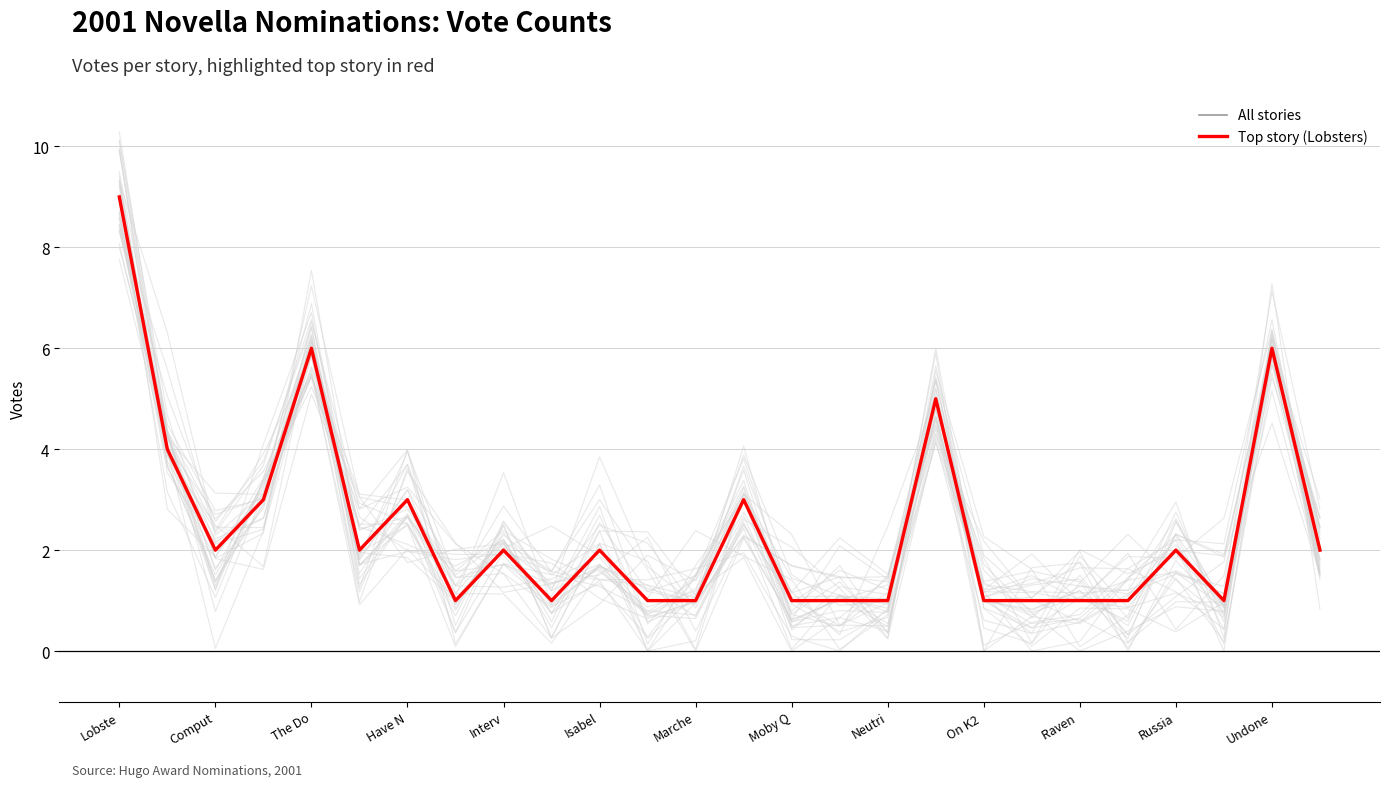

Reading left to right, transcribe all the data shown in this chart.

All stories: 9	4	2	3	6	2	3	1	2	1	2	1	1	3	1	1	1	5	1	1	1	1	2	1	6	2
Top story (Lobsters): 9	4	2	3	6	2	3	1	2	1	2	1	1	3	1	1	1	5	1	1	1	1	2	1	6	2